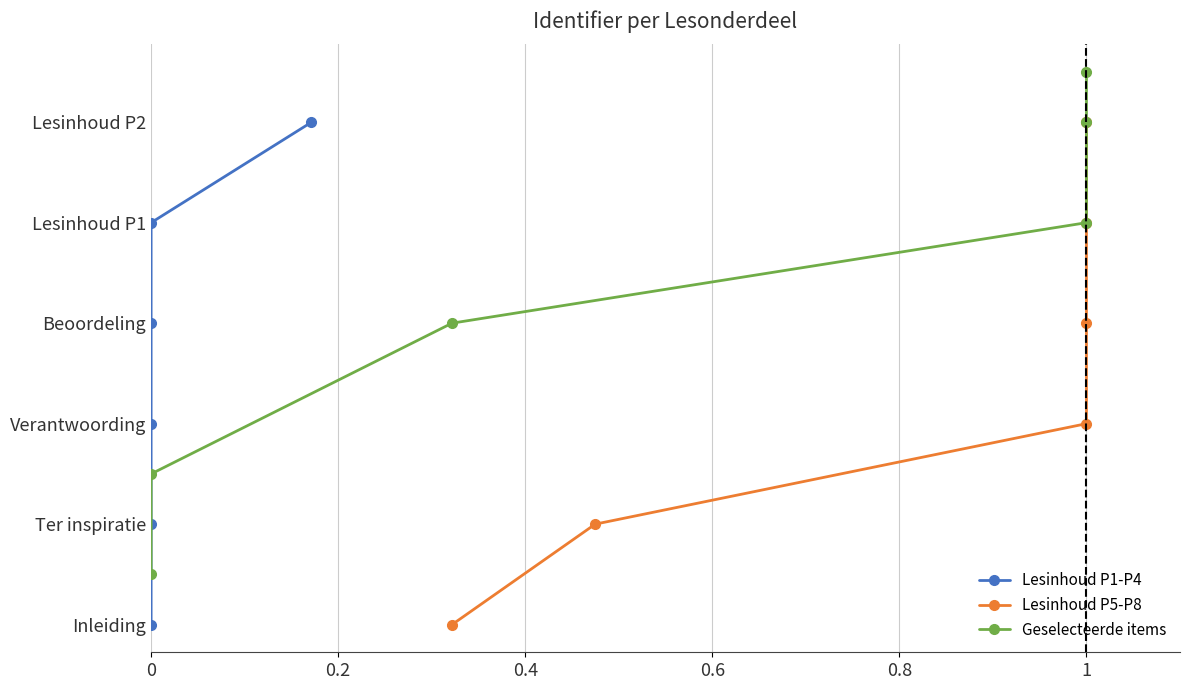

What position from the left is 0.8?

5